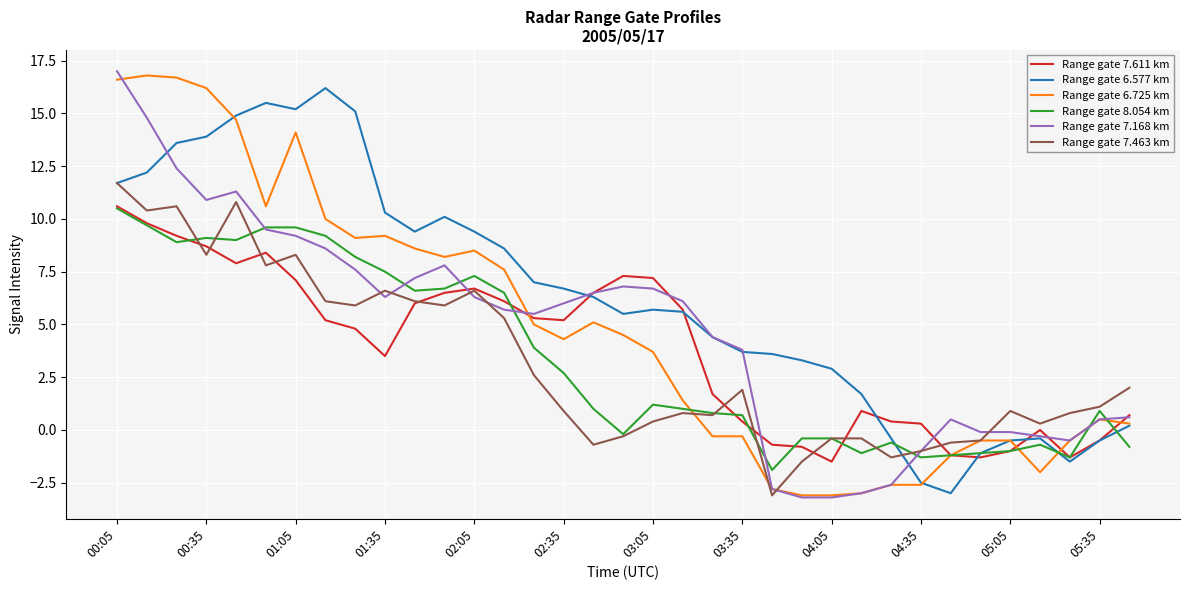

What is the greatest value displayed?

17.0